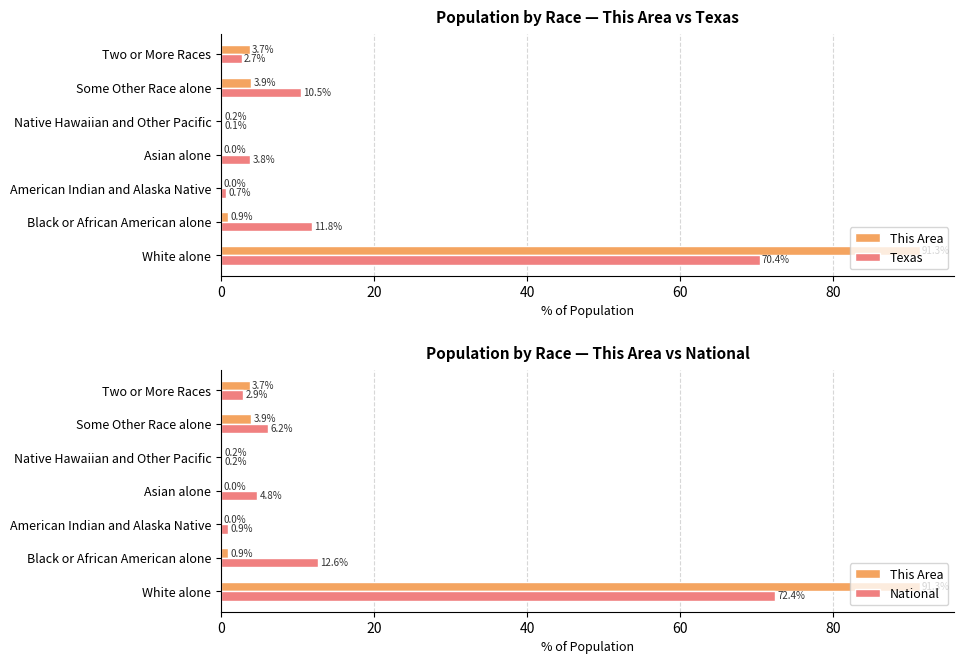

How many data points does each series have?

7